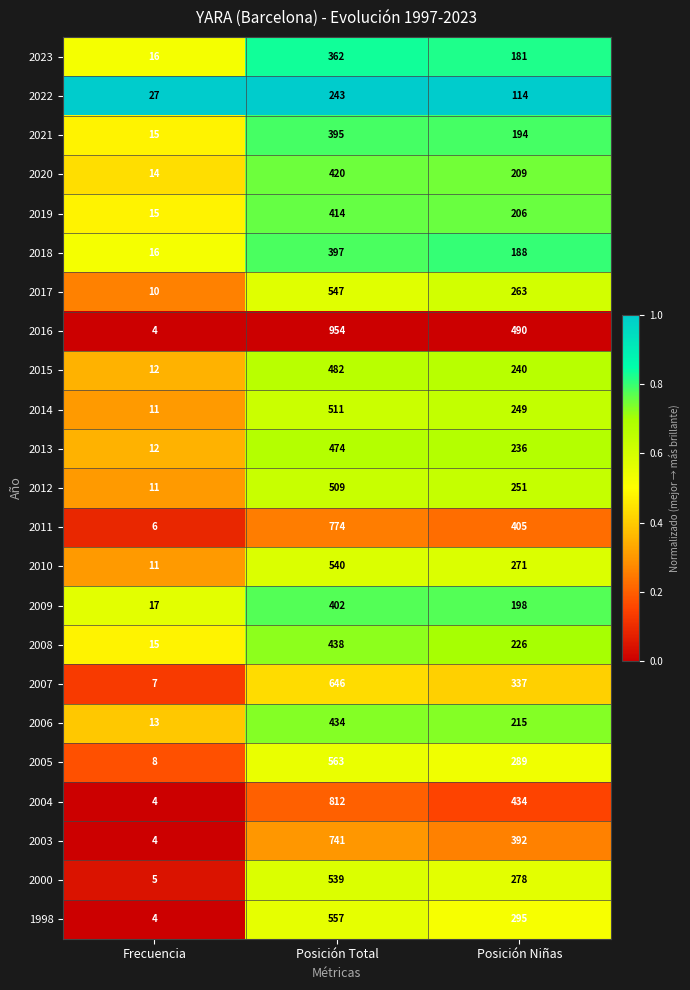

True or false: 2008 has a value of 750 at Posición Total.

False